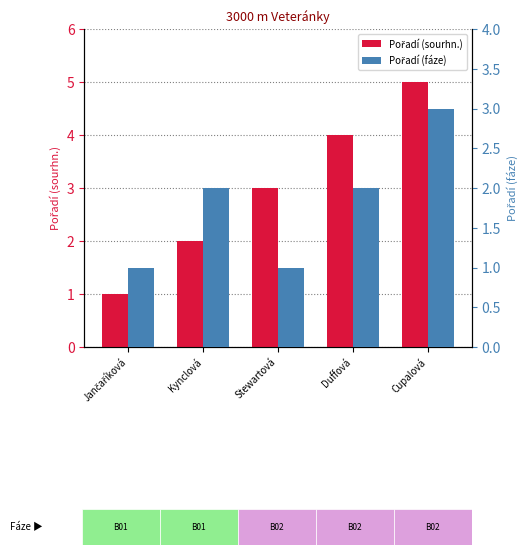

Rank the series by their maximum value, from lowest to highest.

Pořadí (fáze), Pořadí (sourhn.)